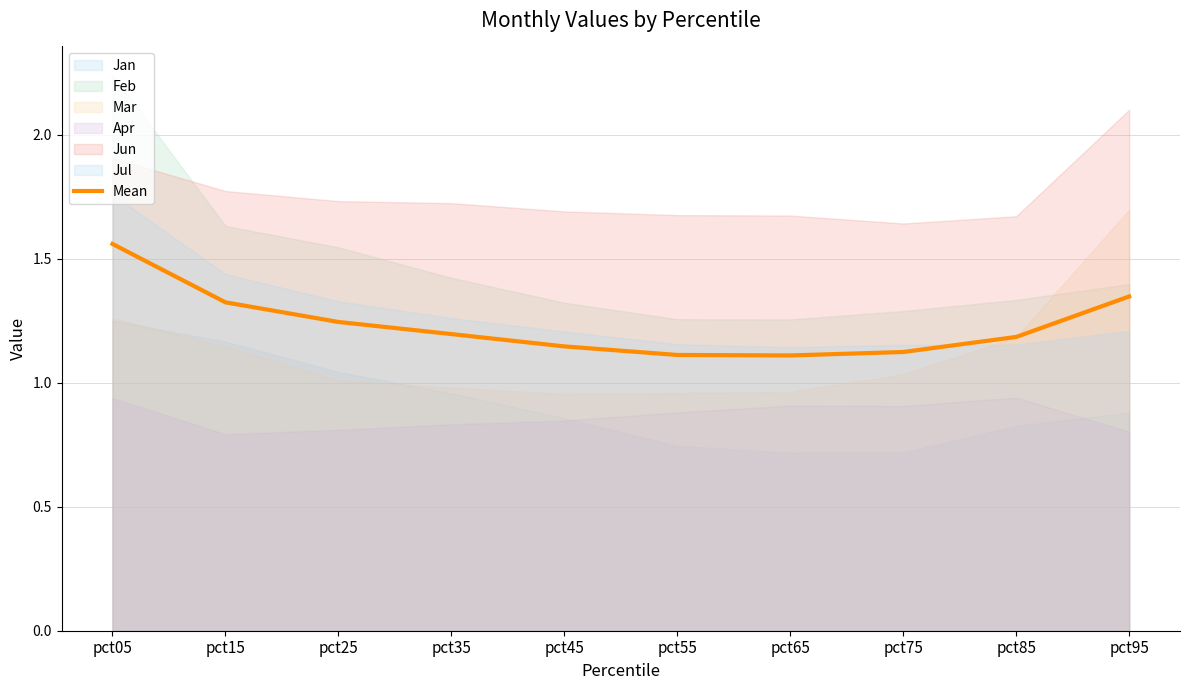

How many values are between 1 and 2?

10